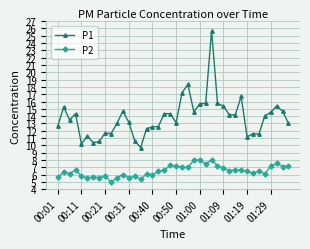

How many distinct data groups are displayed?

2